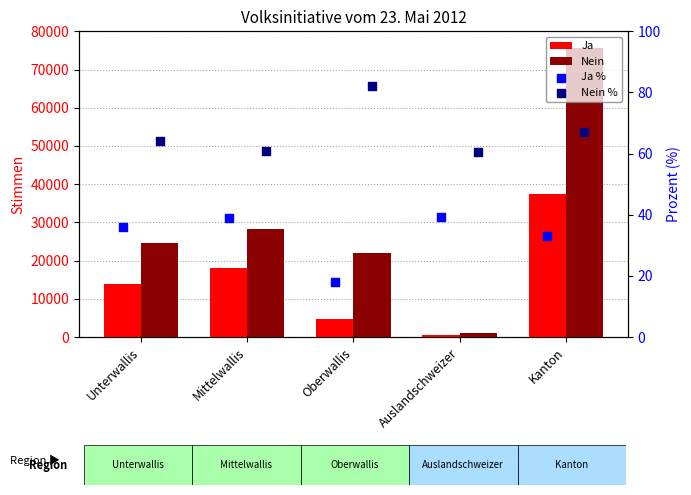

What are all the series names shown in the legend?

Ja, Nein, Ja %, Nein %